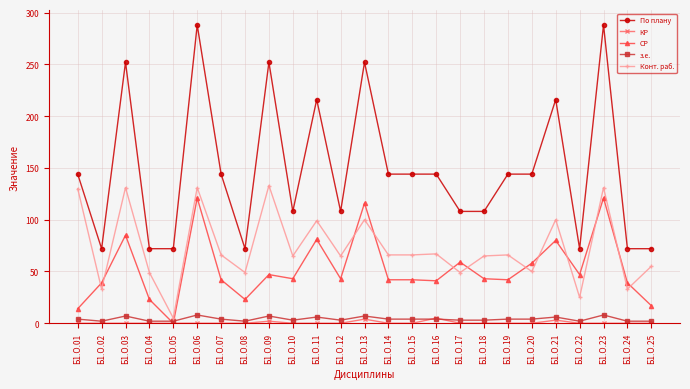

What is the maximum value shown in the chart?

288